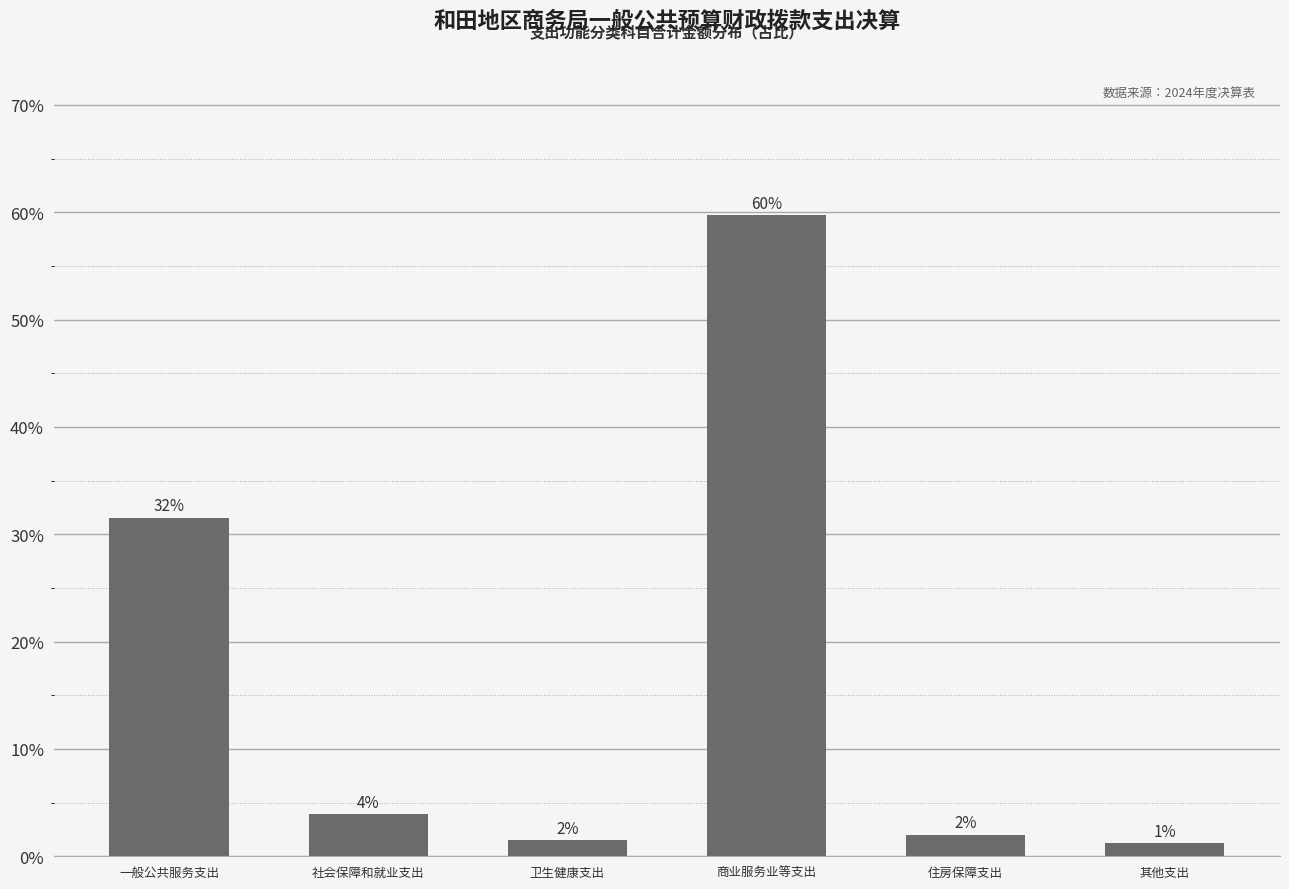

At which category does the chart reach its minimum across all series?

其他支出